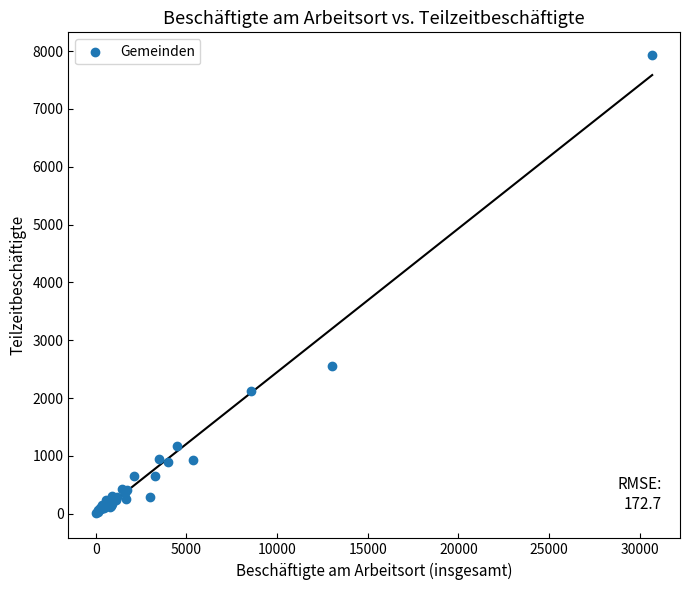

What Y value in the scatter plot is closest to 3971?

2556